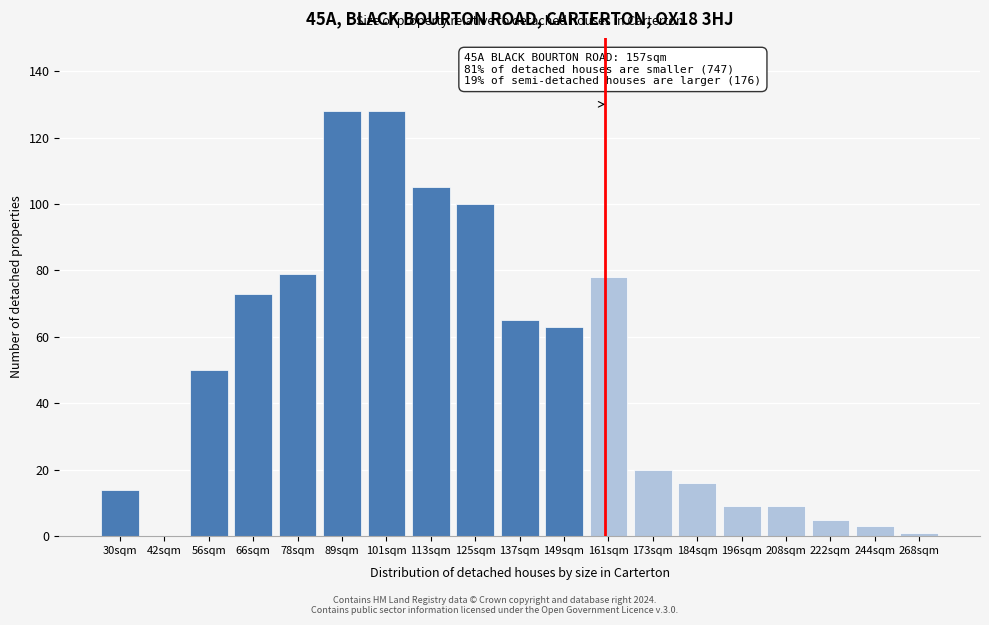

Reading left to right, transcribe all the data shown in this chart.

30sqm=14	42sqm=0	56sqm=50	66sqm=73	78sqm=79	89sqm=128	101sqm=128	113sqm=105	125sqm=100	137sqm=65	149sqm=63	161sqm=78	173sqm=20	184sqm=16	196sqm=9	208sqm=9	222sqm=5	244sqm=3	268sqm=1